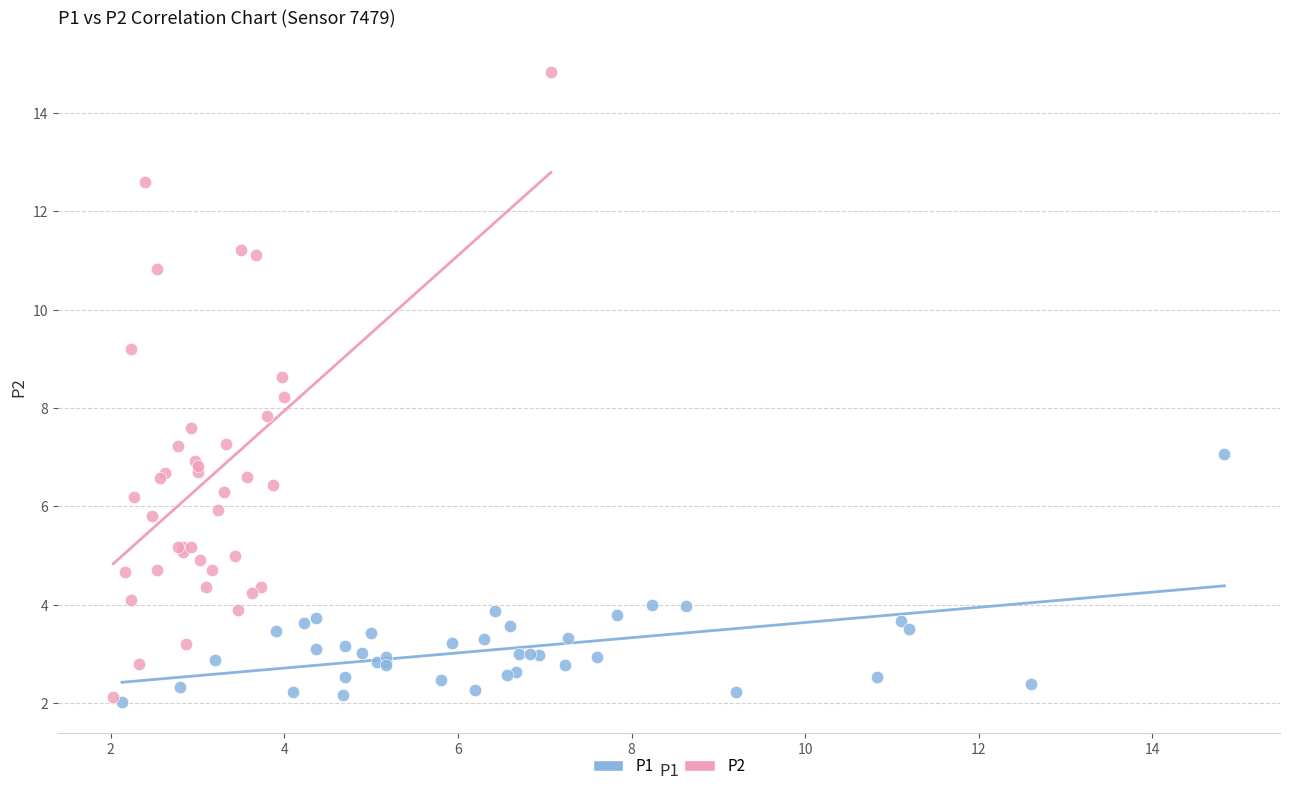

Which series has the largest Y range (max minus min)?

P2